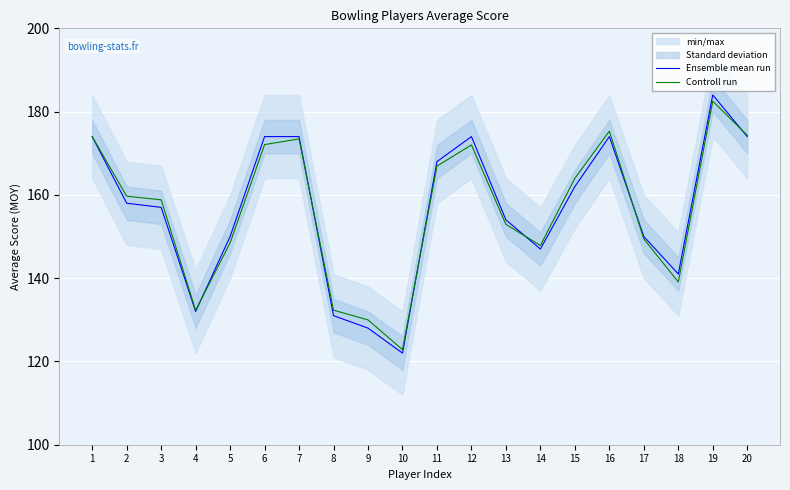

Reading right to left, transcribe all the data shown in this chart.

Ensemble mean run: 20=174.0	19=184.0	18=141.0	17=150.0	16=174.0	15=162.0	14=147.0	13=154.0	12=174.0	11=168.0	10=122.0	9=128.0	8=131.0	7=174.0	6=174.0	5=150.0	4=132.0	3=157.0	2=158.0	1=174.0
Controll run: 20=174.3	19=182.5	18=139.1	17=149.4	16=175.3	15=164.0	14=147.8	13=152.9	12=172.0	11=166.9	10=122.8	9=130.0	8=132.3	7=173.4	6=172.1	5=148.5	4=132.3	3=158.8	2=159.7	1=174.0